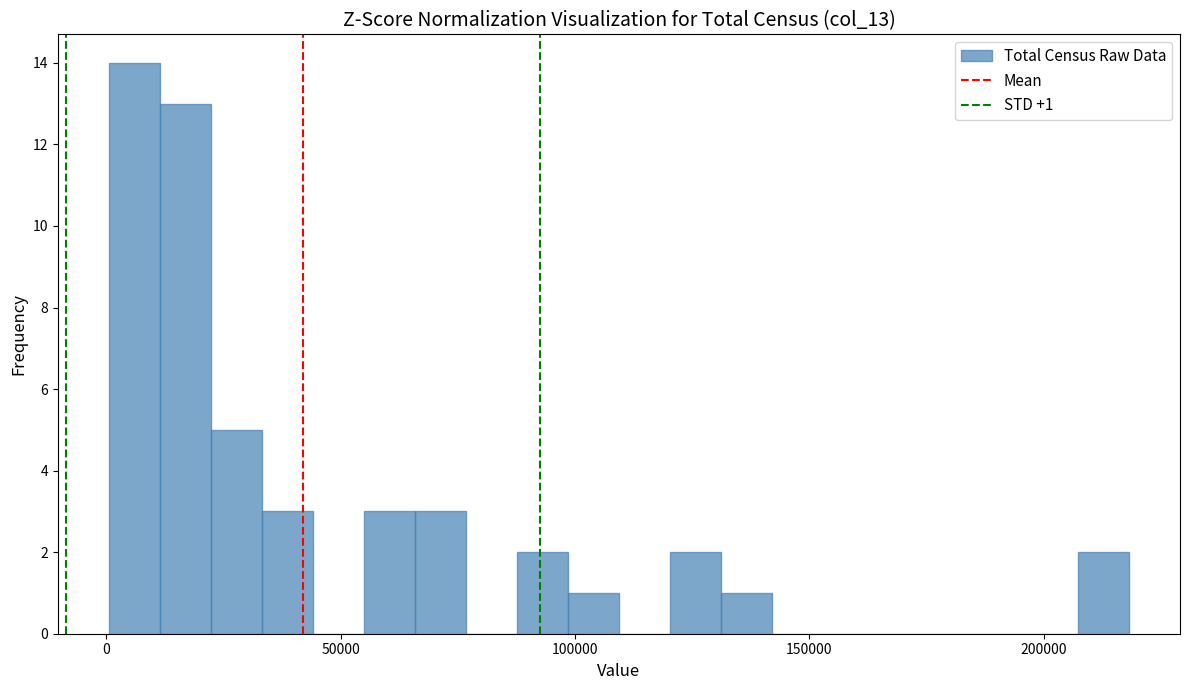

Read against the x-axis, roughly where is the centre of the tallest bar?

5000